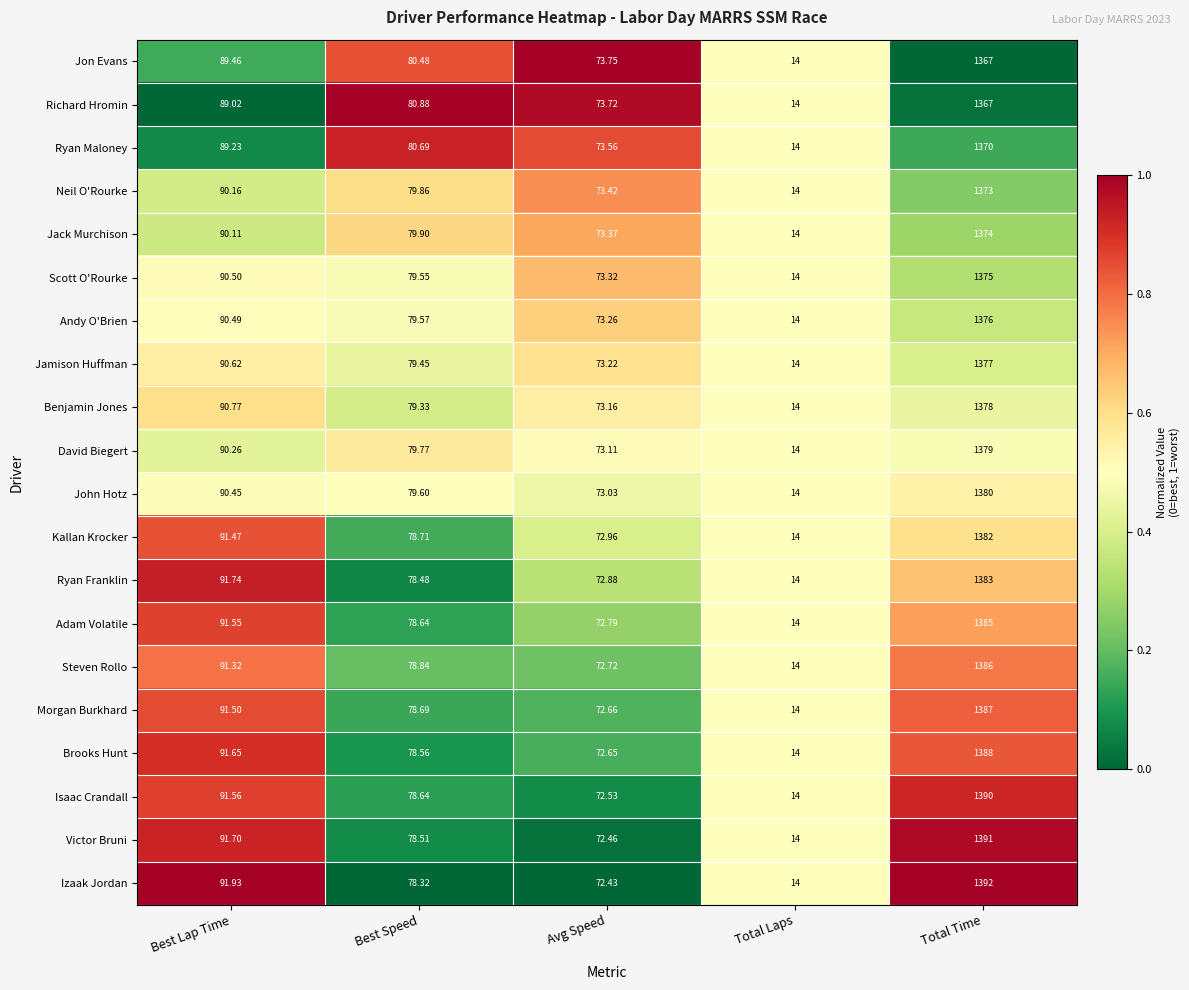

At which category is the sum across all series the highest?

Total Time